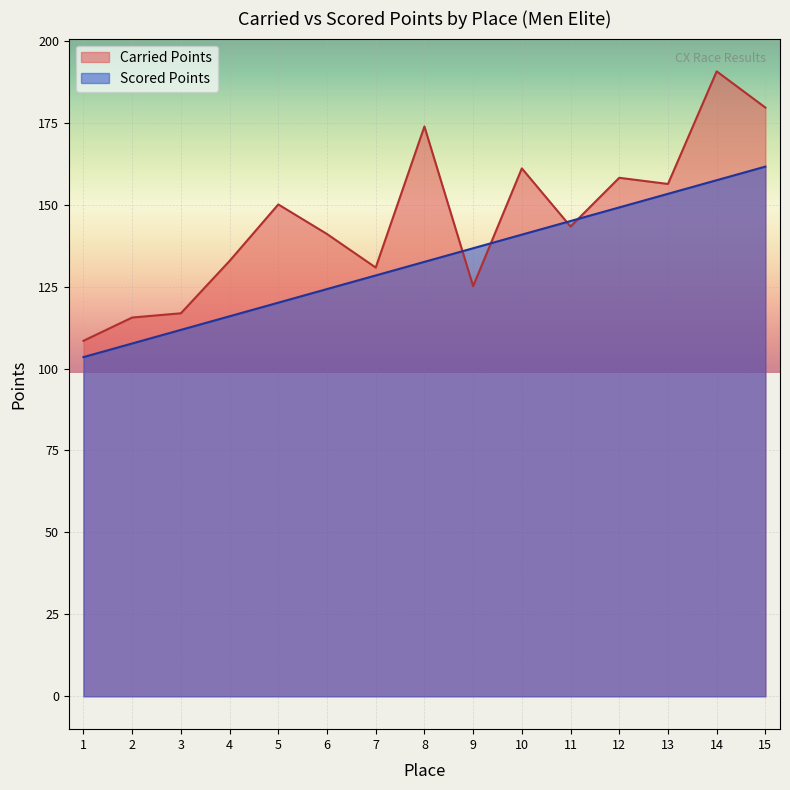

Which series ends up on top after the final intersection of Scored Points and Carried Points?

Carried Points